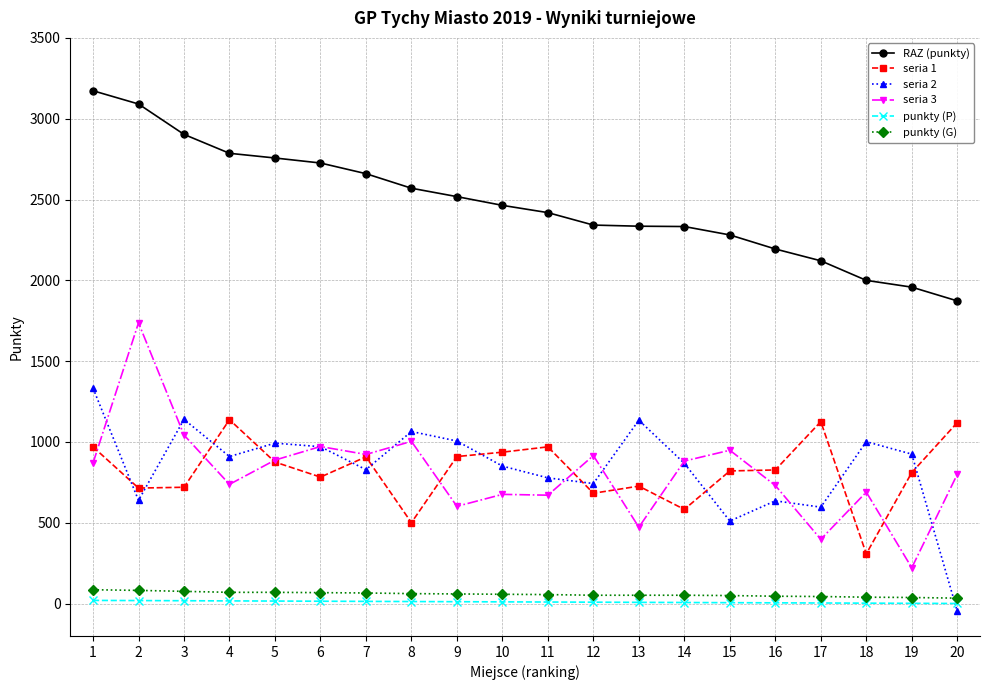

Which series has the largest total across all categories?

RAZ (punkty)